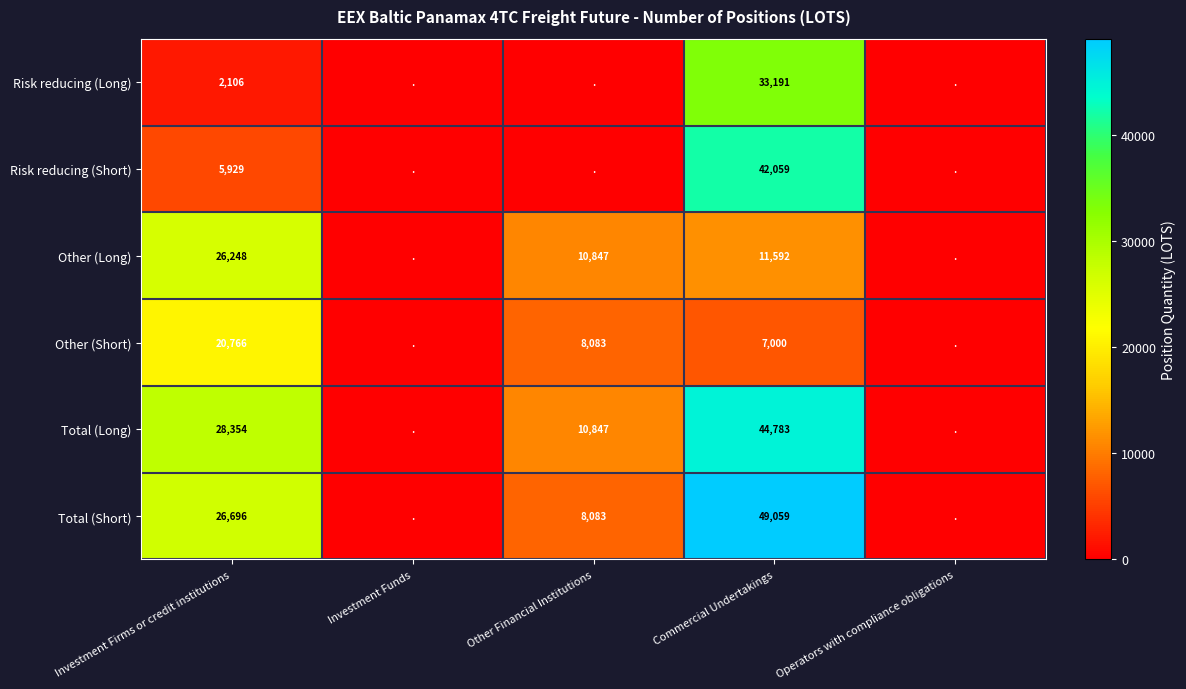

True or false: Total (Short) has a value of 49059 at Commercial Undertakings.

True